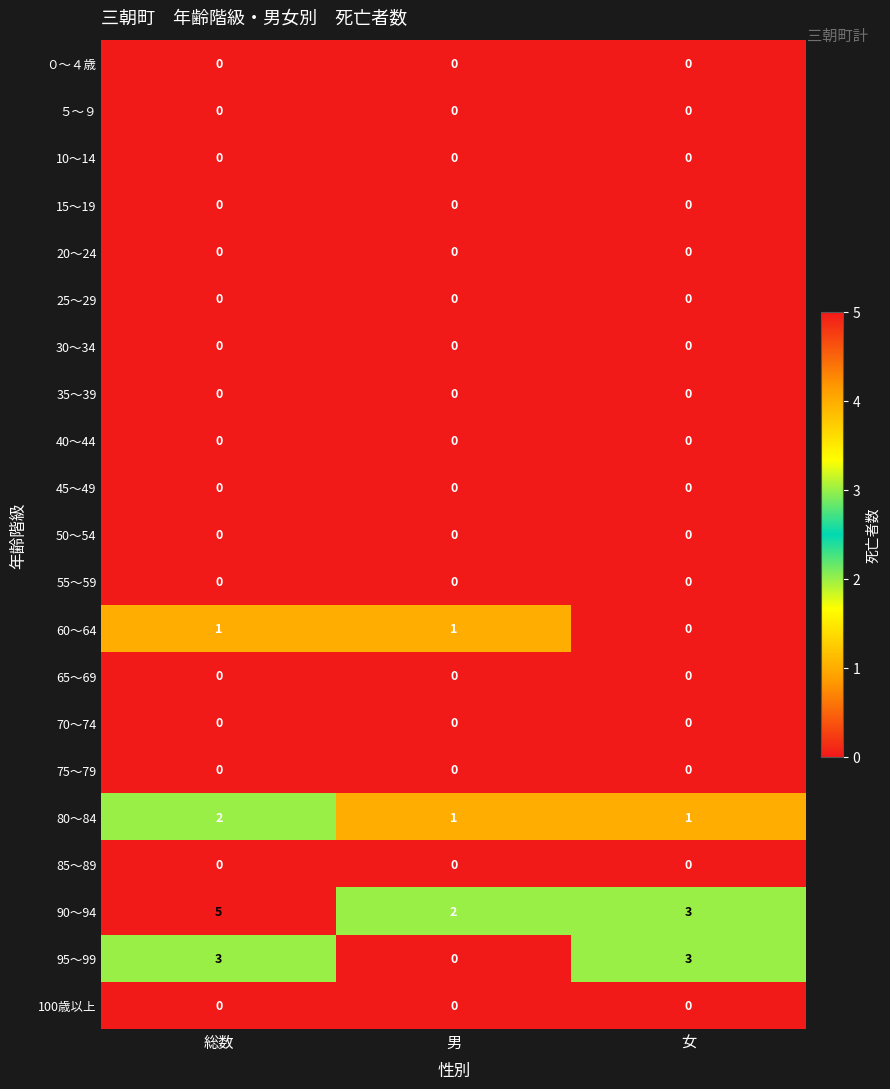

What is the total value across all series at 男?

4